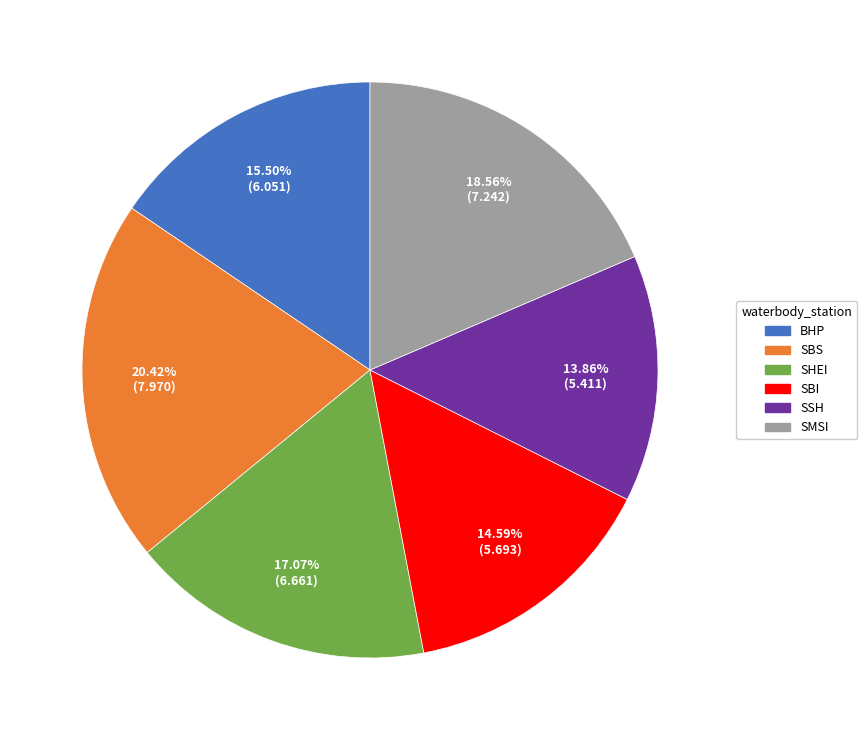

Is there a majority slice in this chart?

No